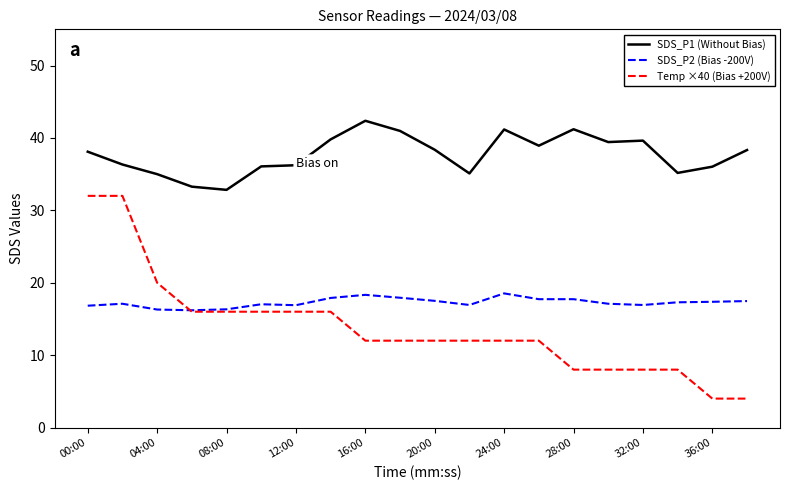

True or false: Temp ×40 (Bias +200V) and SDS_P1 (Without Bias) intersect in this chart.

False